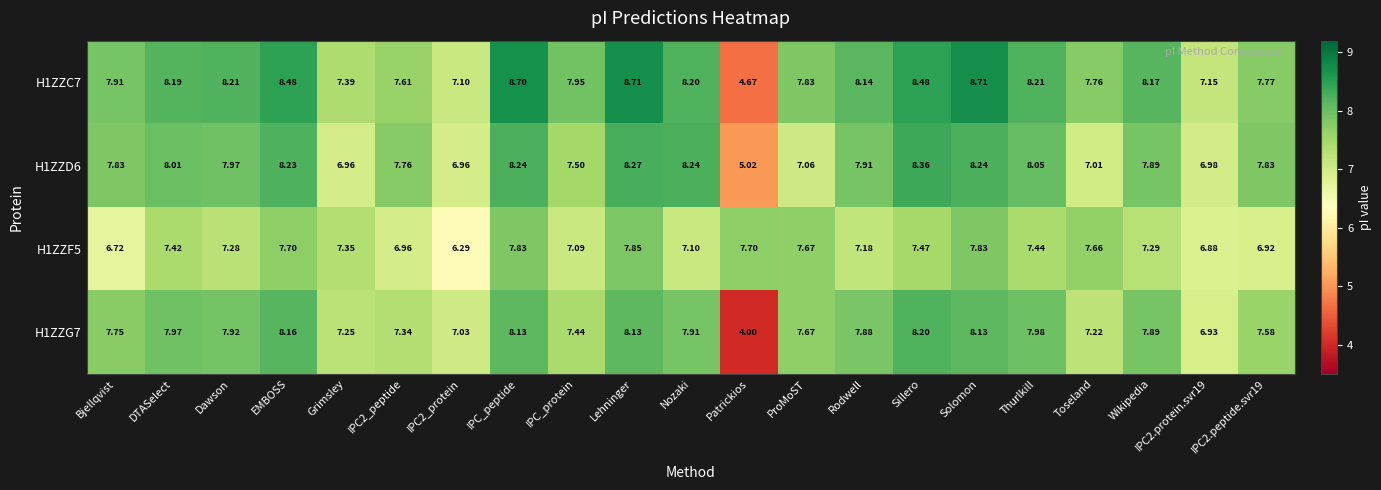

Between Wikipedia and IPC2.peptide.svr19, which series saw the biggest shift?

H1ZZC7